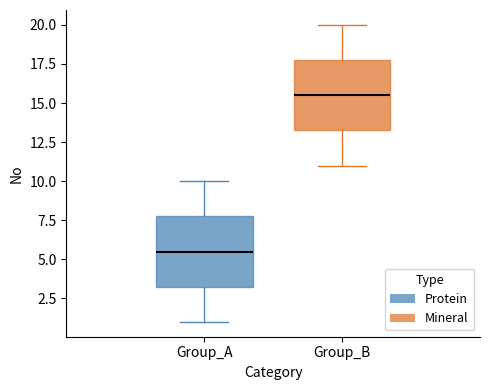

Which box's median line is the lowest?

Group_A